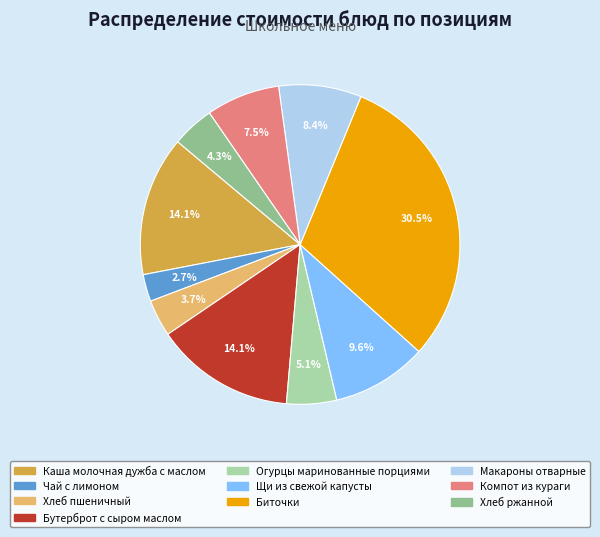

What portion of the pie excludes Хлеб пшеничный?

96.3%